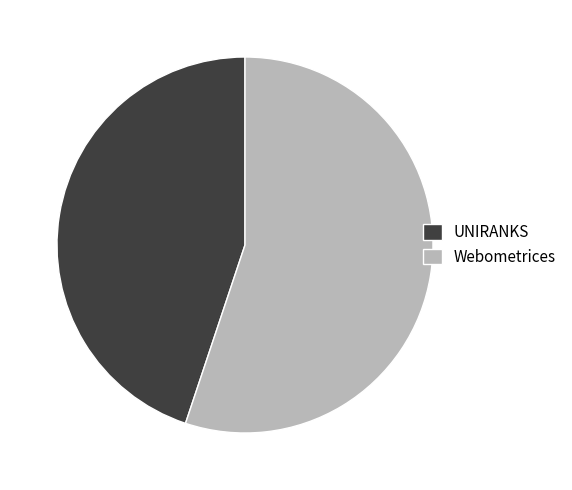

Is the sum of Webometrices and UNIRANKS greater than half?

Yes